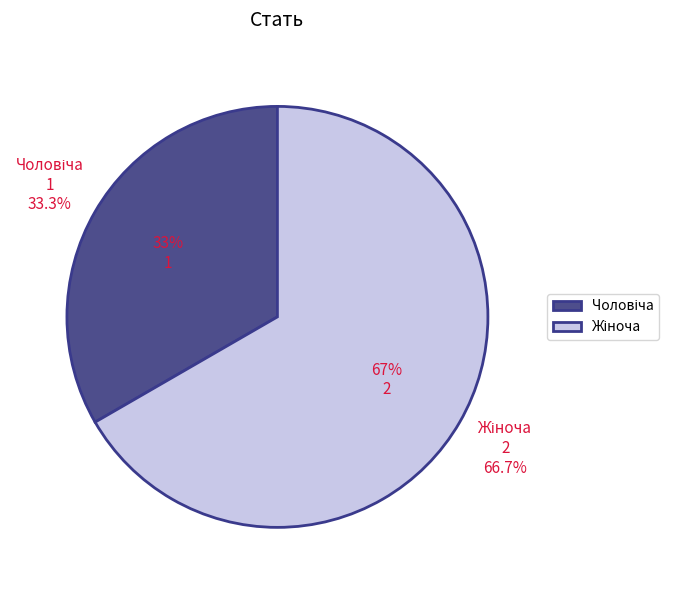

Is the sum of Жіноча and Чоловіча greater than half?

Yes